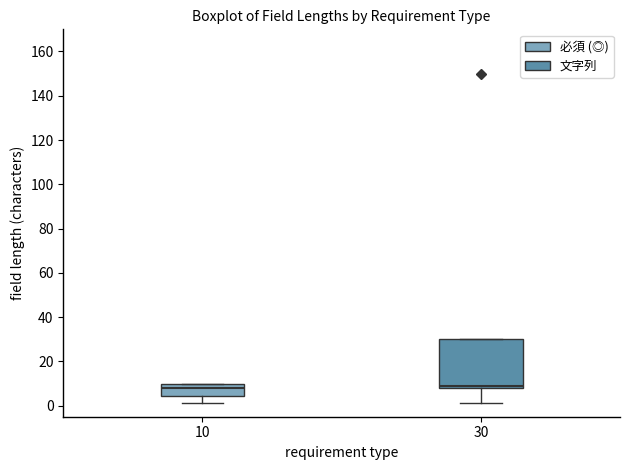

Reading left to right, read every box against the y-axis: the position of its median line, the range the box covers, and the ends of its whiskers. The values are not printed on the chart, so give them approximately, as read against the axis.

10: median 8, box 4 to 10, whiskers 2 to 10
30: median 10, box 8 to 30, whiskers 2 to 30